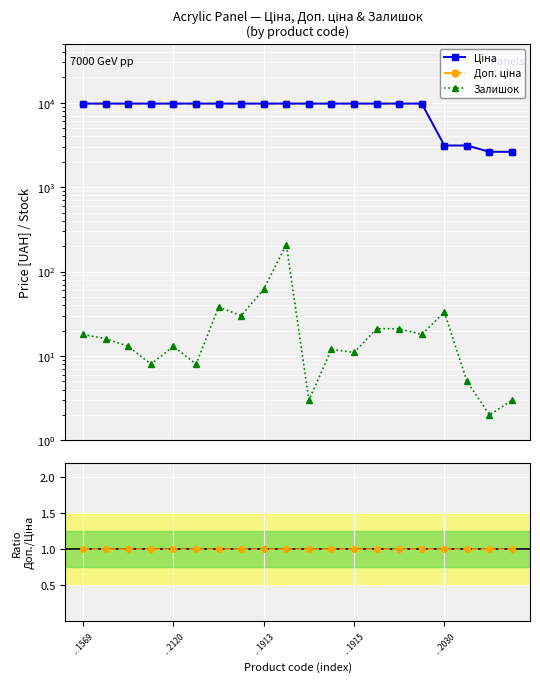

Is it true that Залишок equals 62.0 at ...1913?

True